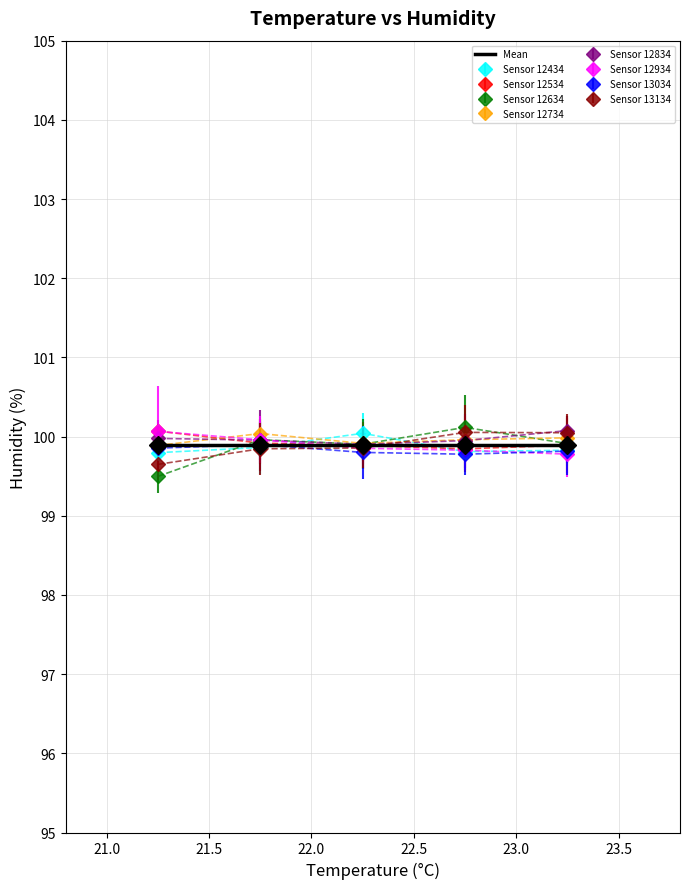

What is the minimum value shown in the chart?

99.5